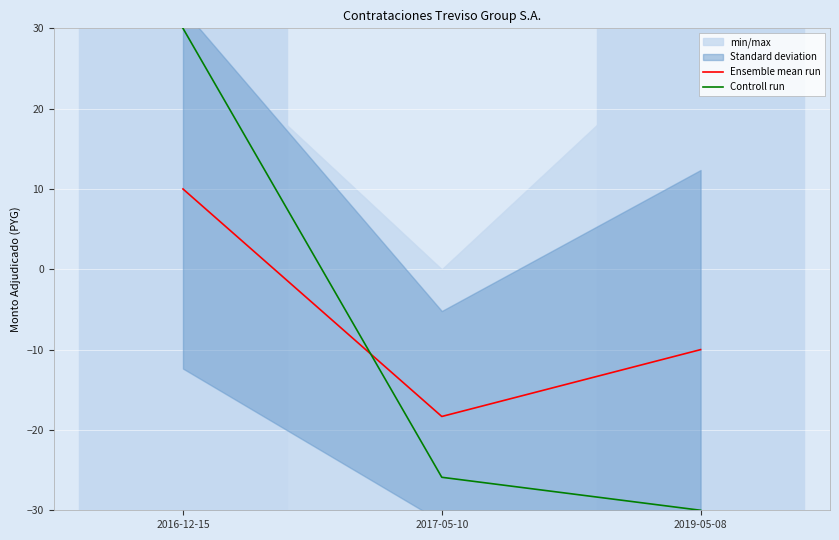

Which category has the lowest value across all series?

2019-05-08